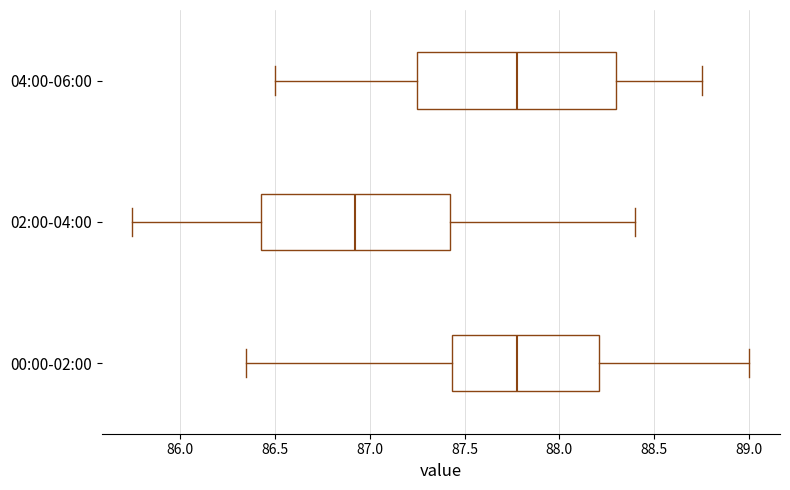

Which box has the furthest to the left median line?

02:00-04:00